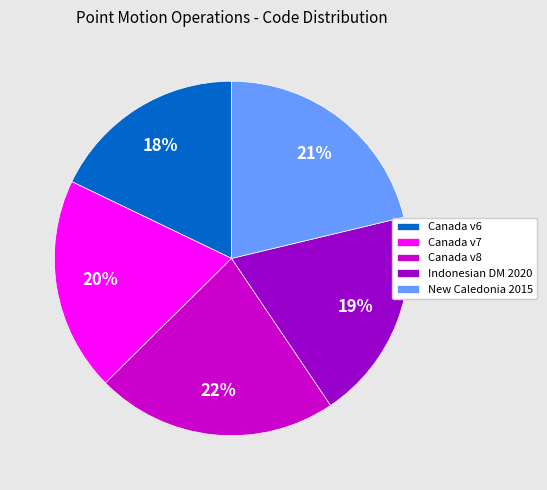

Do Canada v7 and Canada v8 together represent more than half of the pie?

No